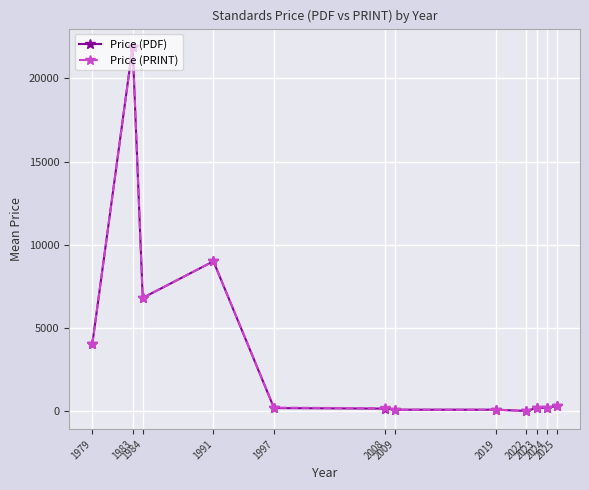

What is the value of the Price (PDF) point at the 3rd from the left?

6800.0